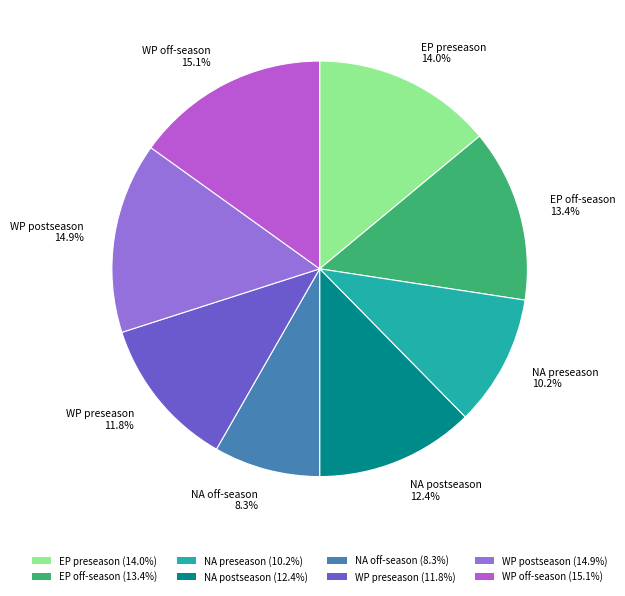

Do WP postseason and WP off-season together represent more than half of the pie?

No